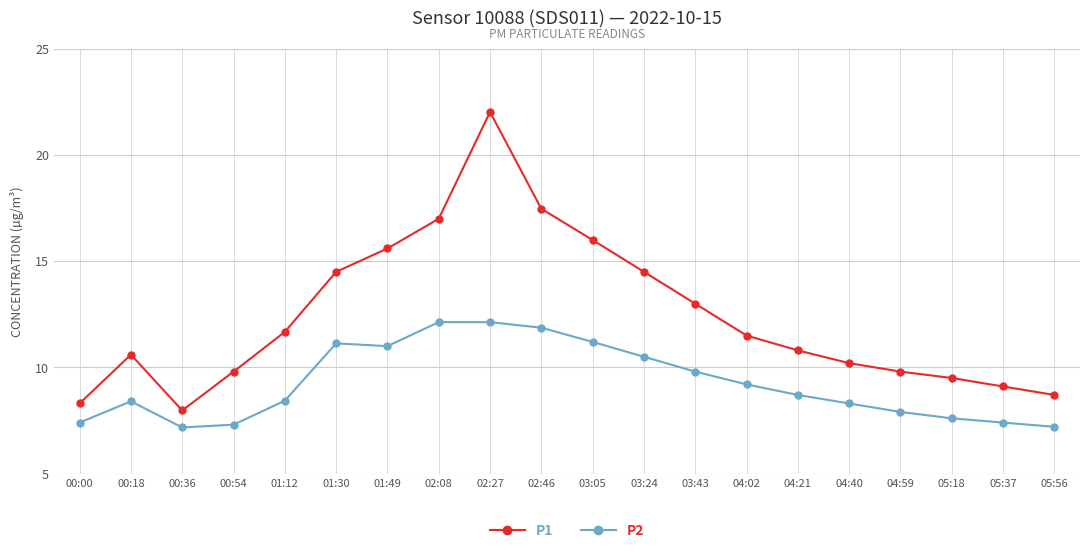

What is the difference between the maximum and minimum values in the P2 series?

5.0